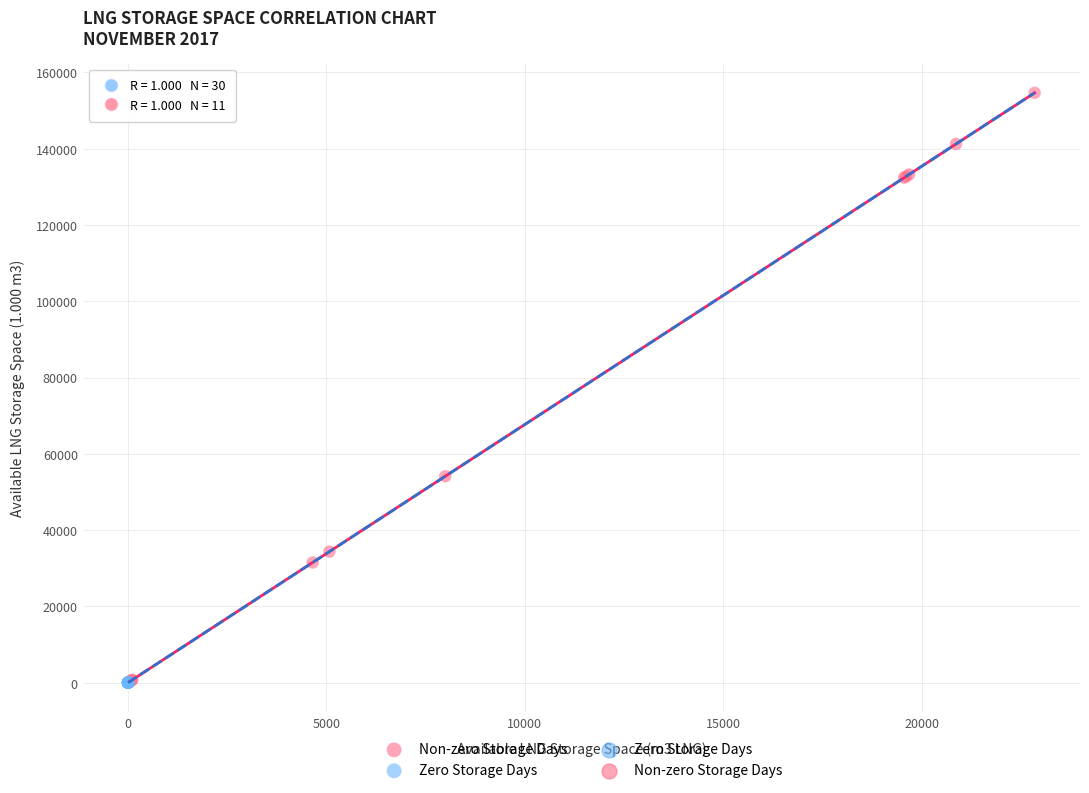

Which series contains the highest Y value?

Non-zero Storage Days